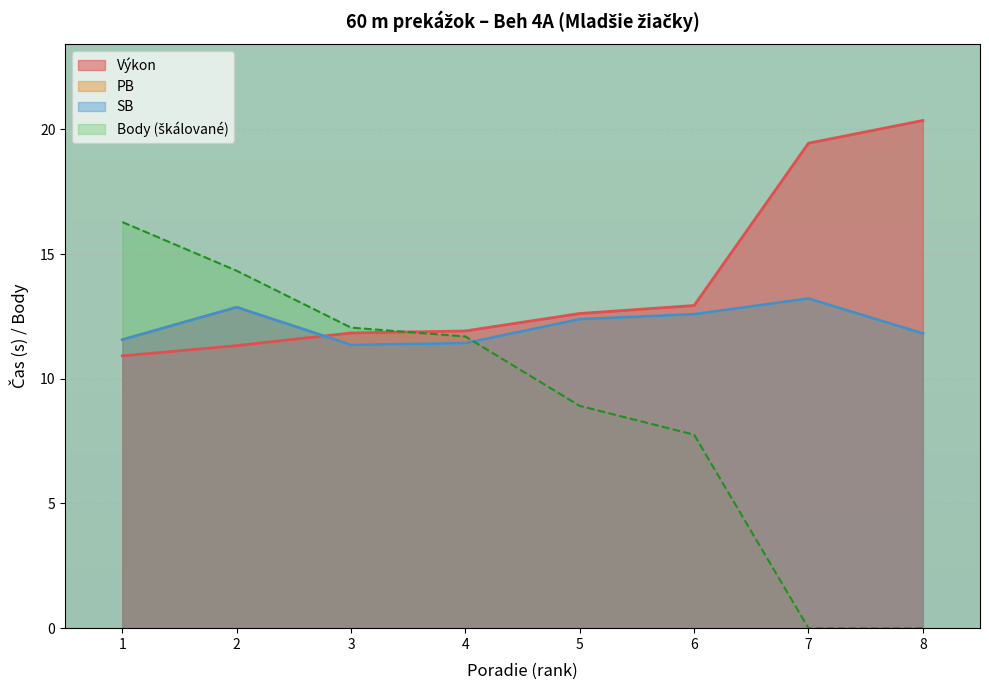

What are all the series names shown in the legend?

Výkon, PB, SB, Body